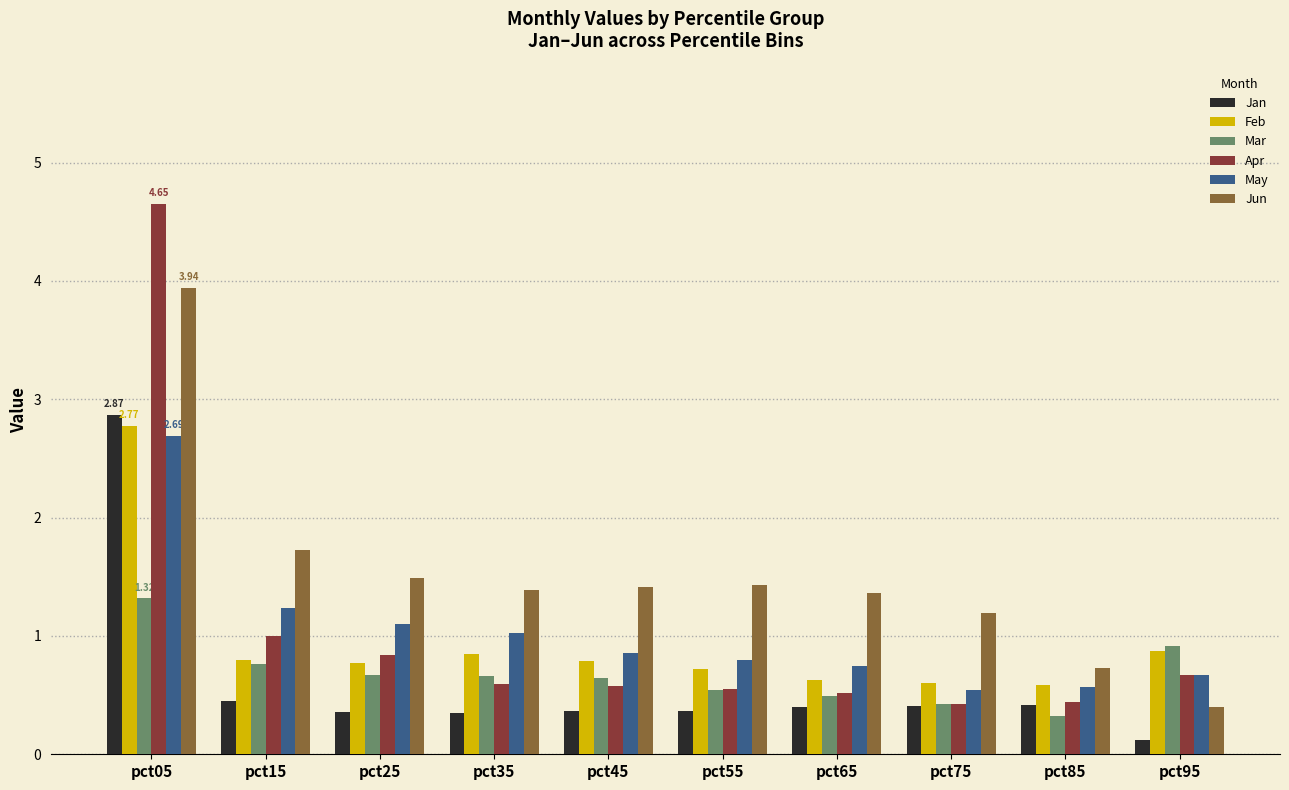

At which category is the sum across all series the highest?

pct05